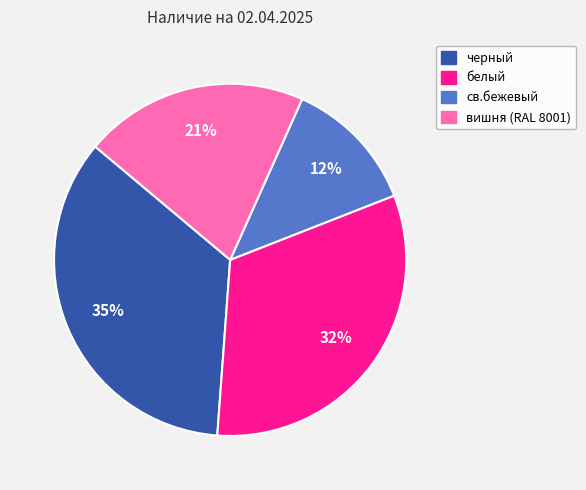

To the nearest percent, what is the difference between the largest and smallest slice percentages?

23%